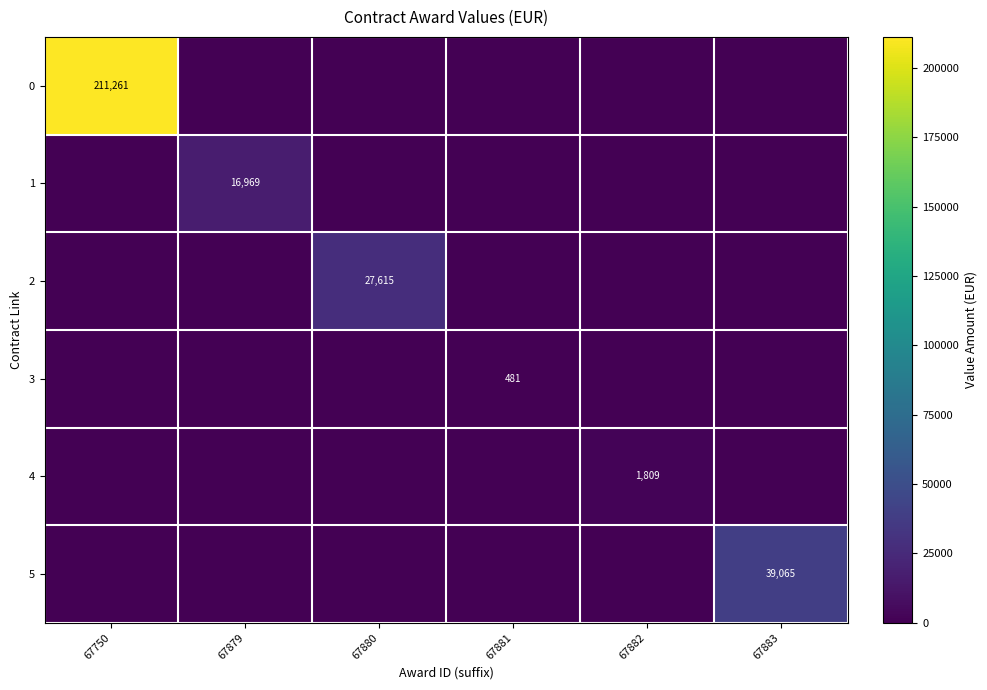

At which label is 3 closest to 240?

67750